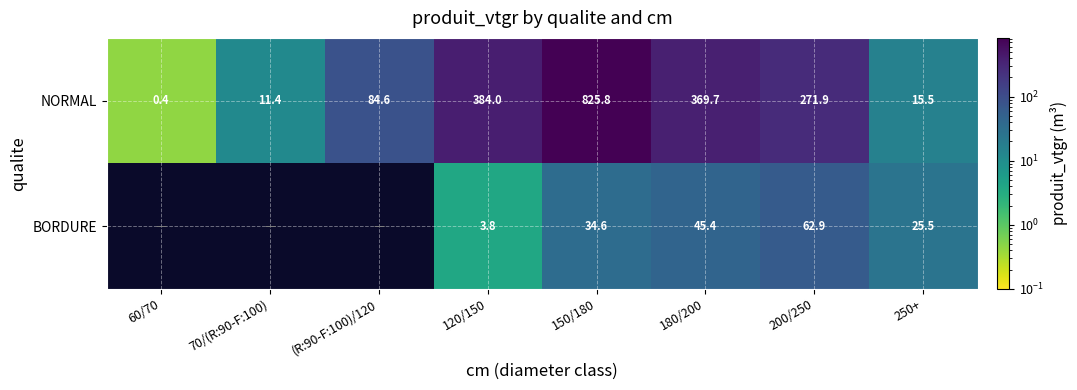

True or false: BORDURE has a value of 3.8 at 120/150.

True